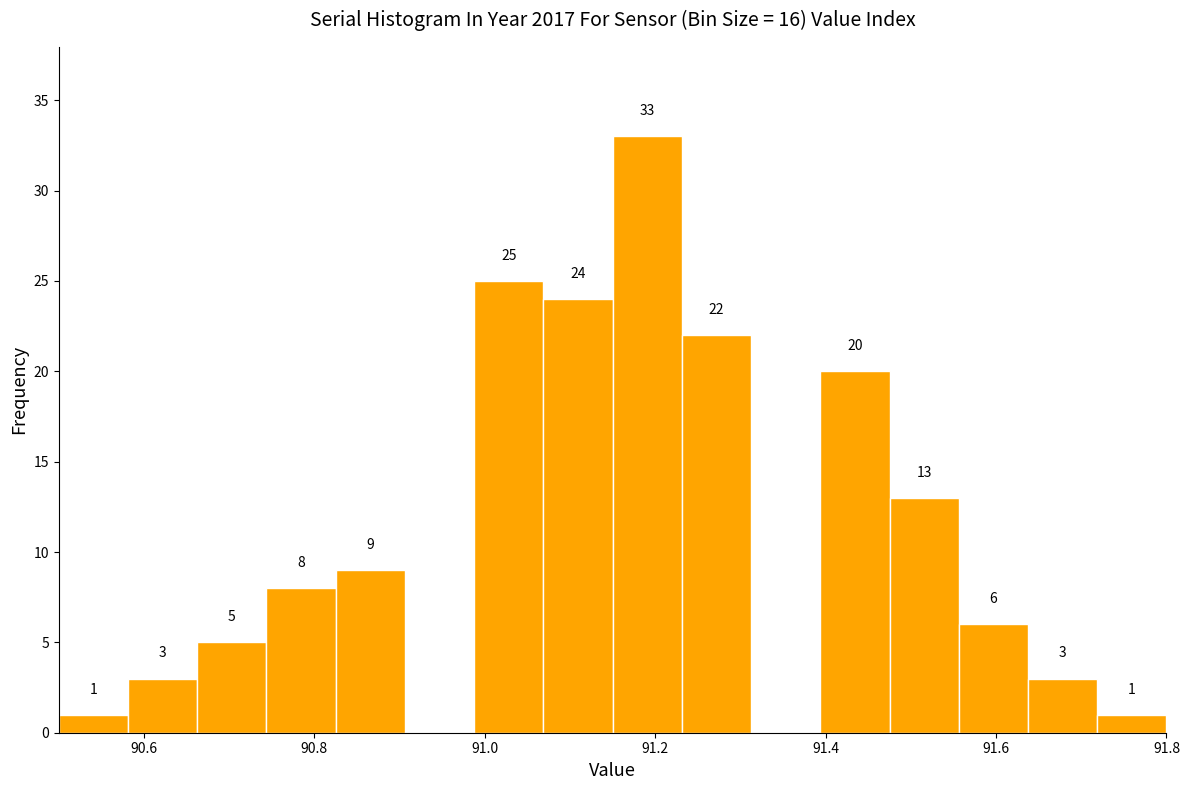

Over which range of the x-axis is the bar tallest?

91.16 to 91.24